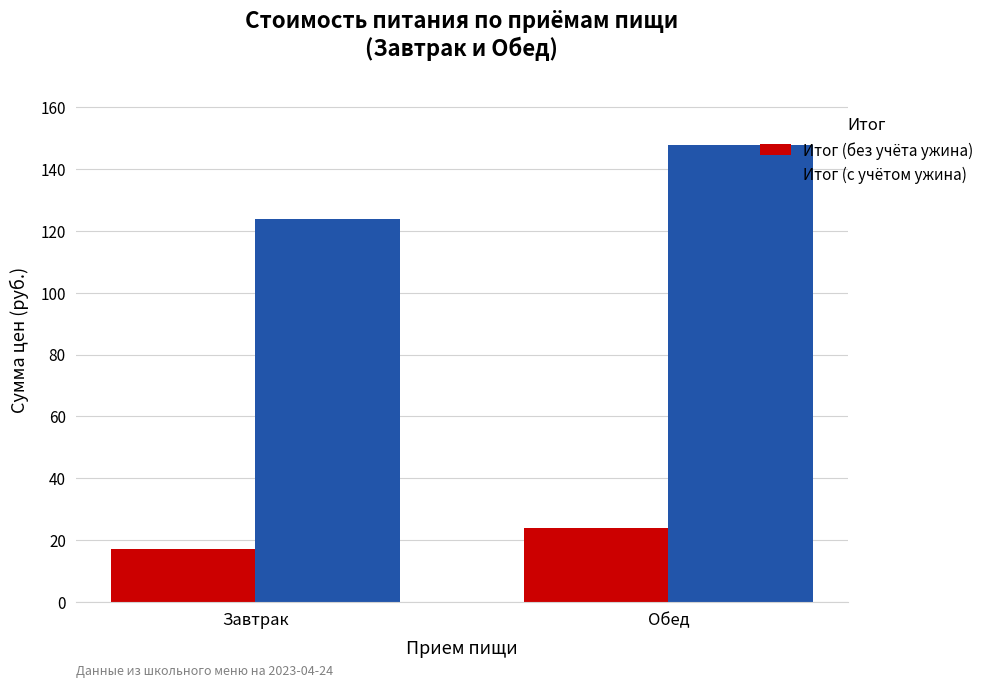

What are all the series names shown in the legend?

Итог (без учёта ужина), Итог (с учётом ужина)